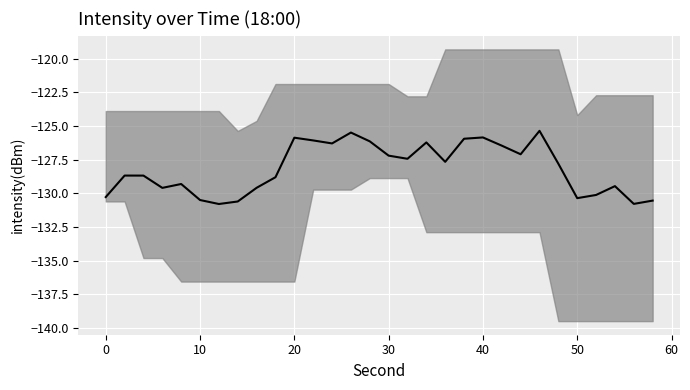

How many points are lower than both their immediate neighbors (excluding endpoints)?

8